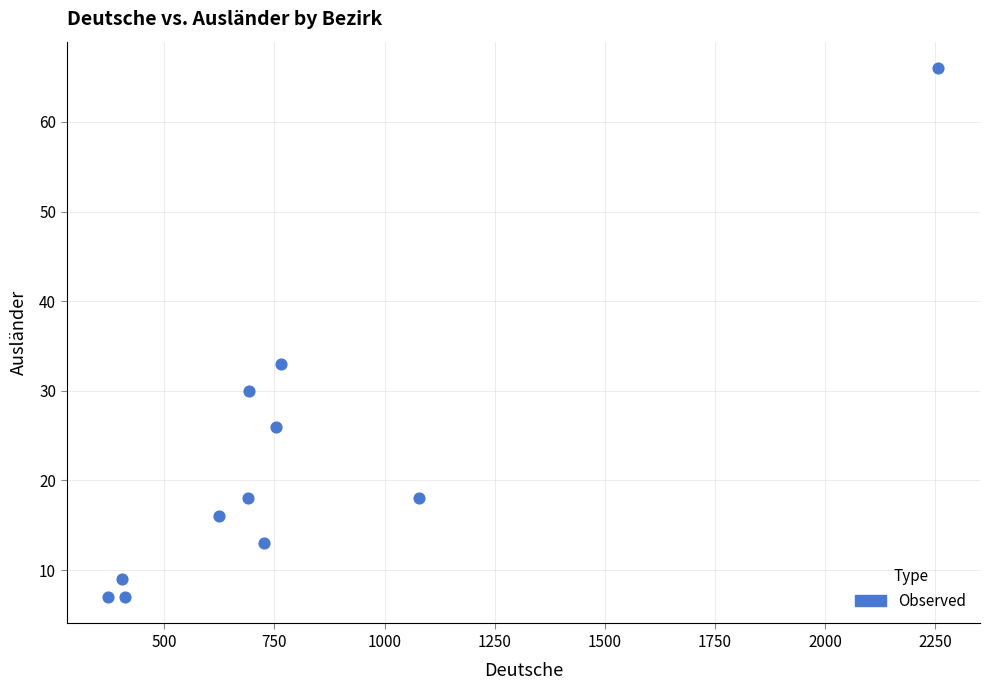

What Y value in the scatter plot is closest to 36?

33